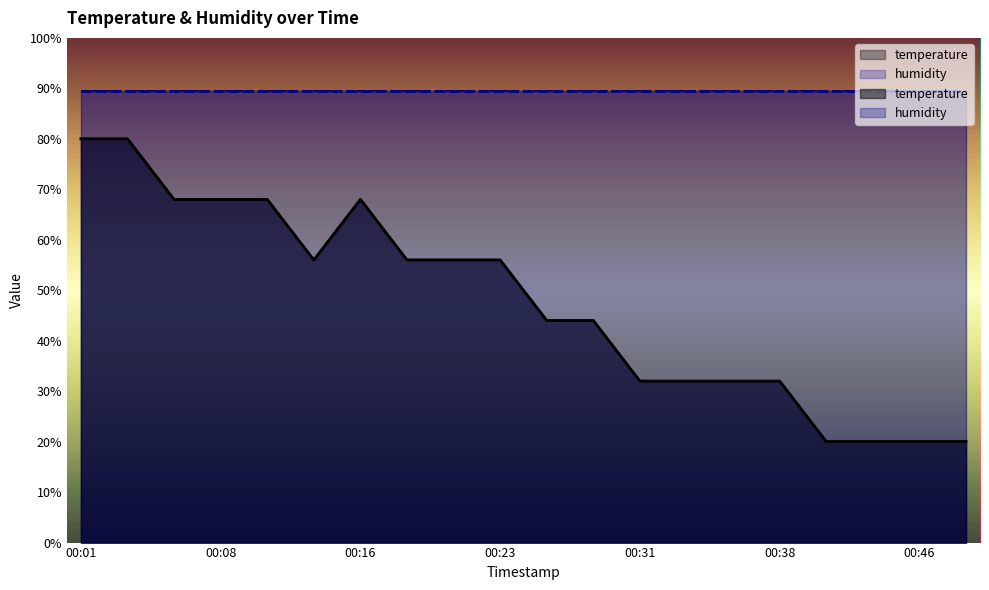

True or false: the data shows 0.4 at 00:28.

True